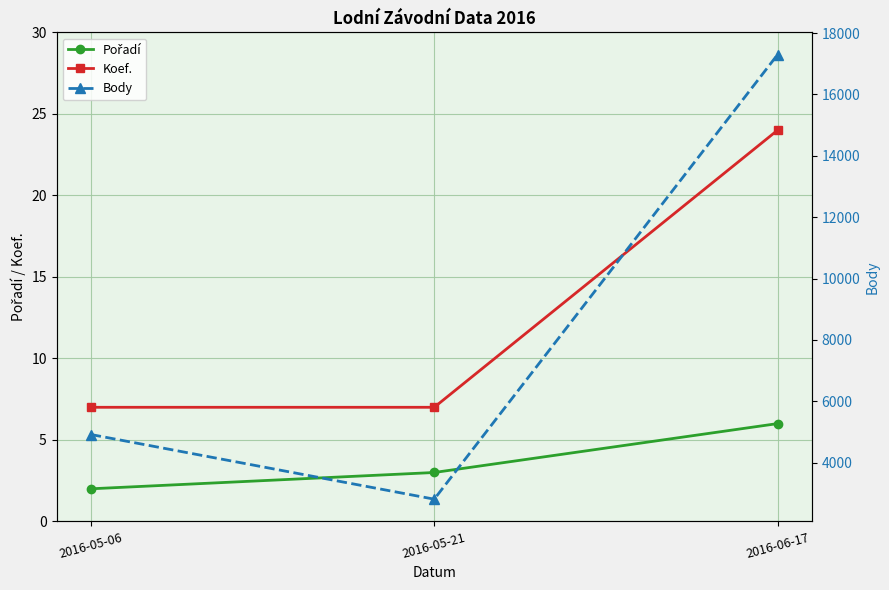

What is the label of the 1st point from the right?

2016-06-17